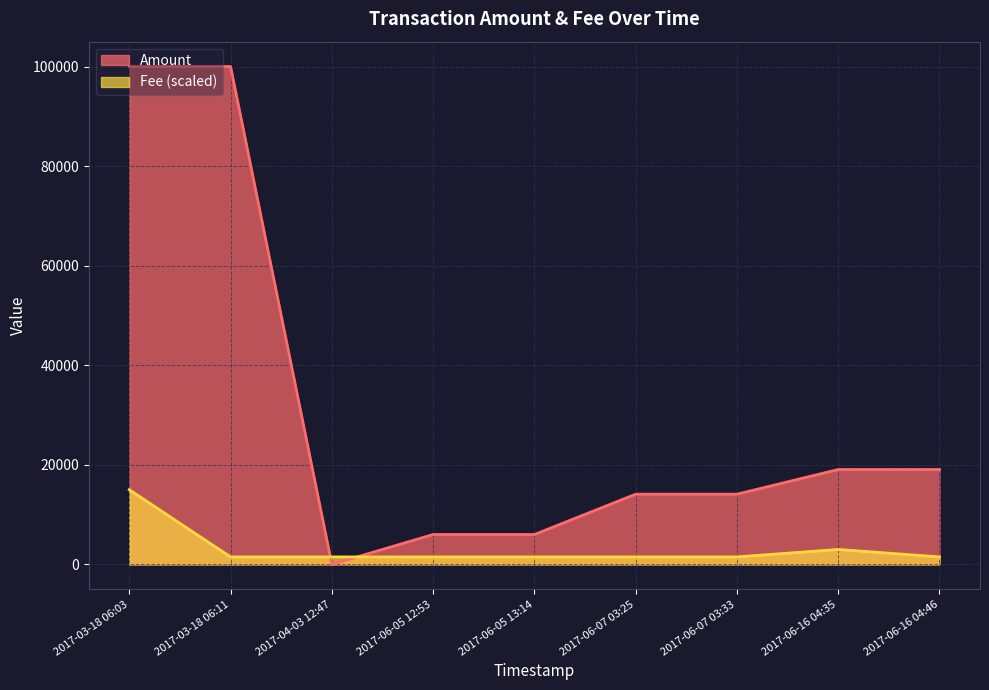

Reading left to right, transcribe all the data shown in this chart.

Amount: 2017-03-18 06:03=100000.0	2017-03-18 06:11=99999.0	2017-04-03 12:47=2.0	2017-06-05 12:53=6003.0	2017-06-05 13:14=6004.0	2017-06-07 03:25=14102.0	2017-06-07 03:33=14101.0	2017-06-16 04:35=19061.0	2017-06-16 04:46=19060.0
Fee: 2017-03-18 06:03=15000.0	2017-03-18 06:11=1500.0	2017-04-03 12:47=1500.1	2017-06-05 12:53=1500.0	2017-06-05 13:14=1500.0	2017-06-07 03:25=1500.0	2017-06-07 03:33=1500.0	2017-06-16 04:35=3000.0	2017-06-16 04:46=1500.0